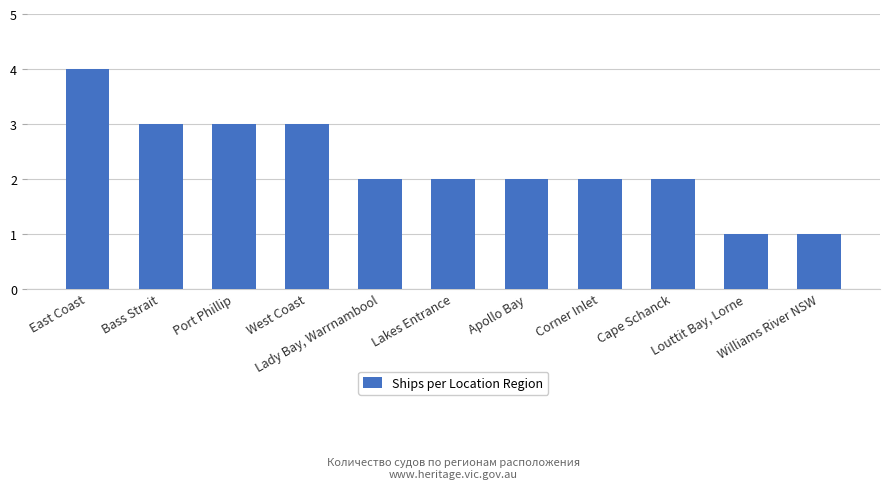

How many distinct data groups are displayed?

1